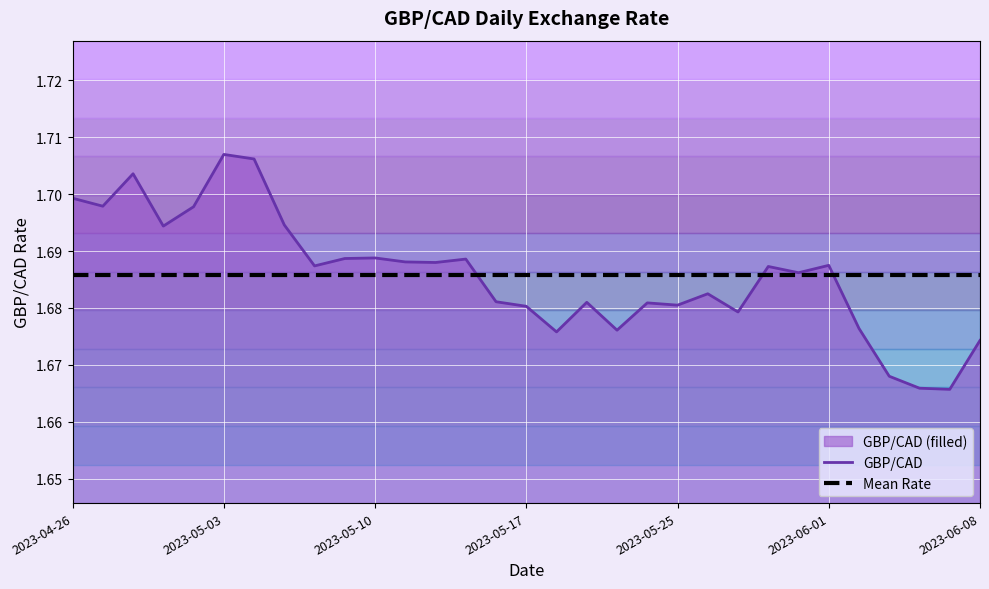

How many lines are shown in the chart?

2